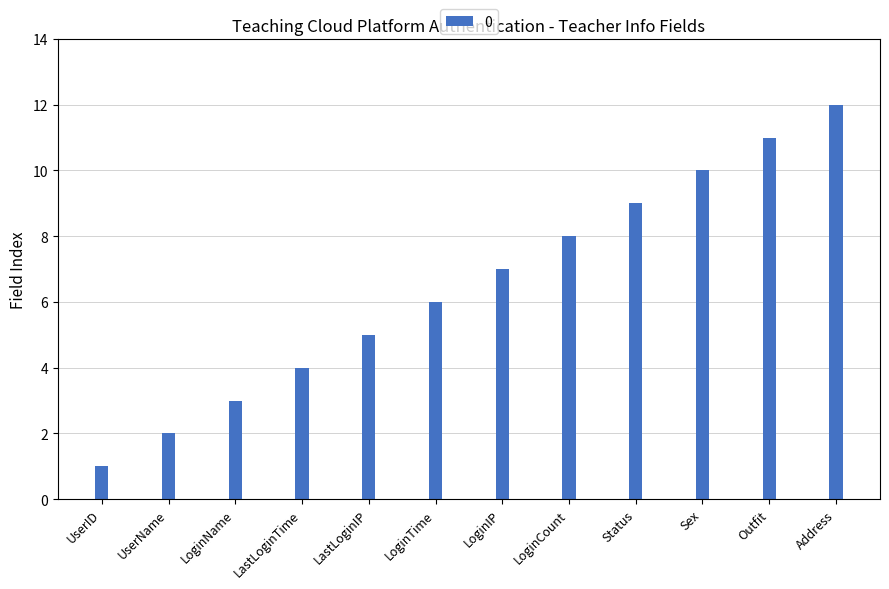

The chart shows a value of 12 at Address. True or false?

True